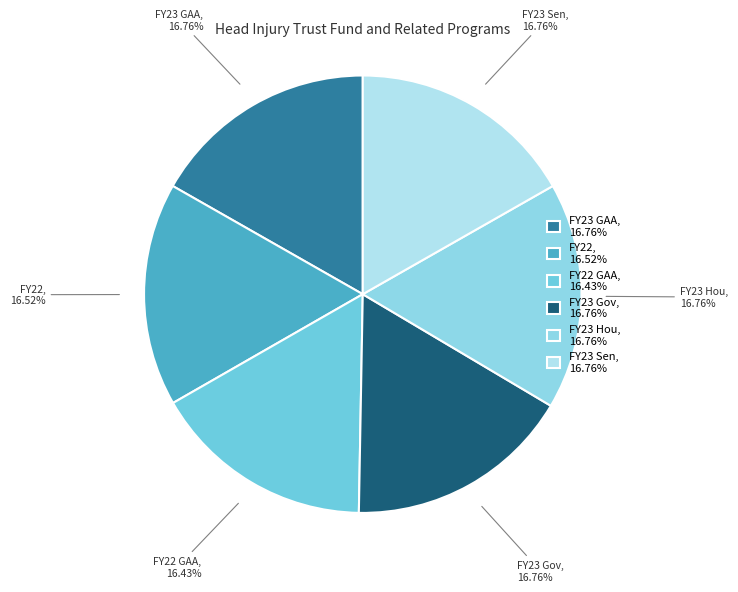

Is FY23 Gov the majority of the pie?

No